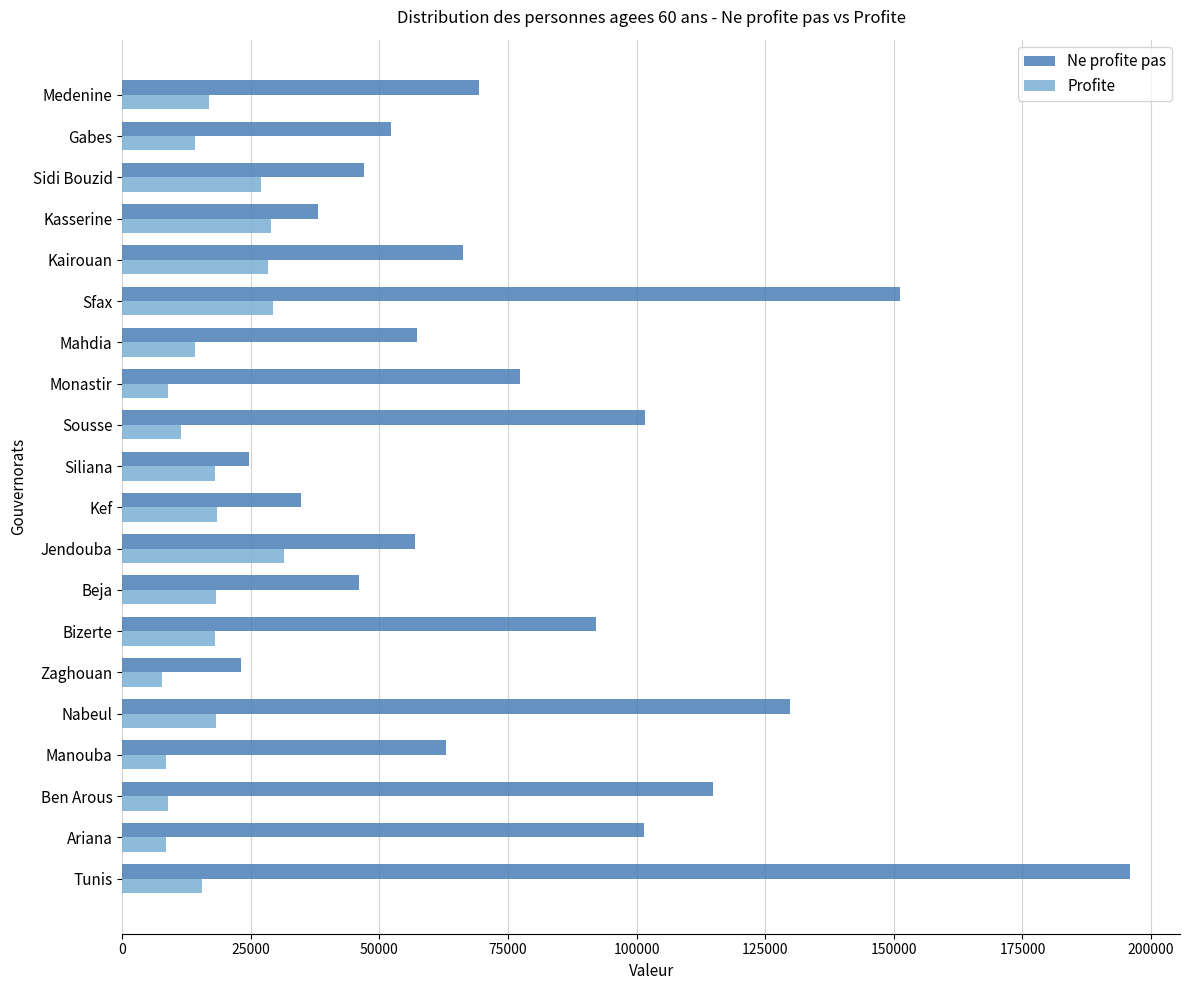

True or false: Ne profite pas has a value of 32505.6 at Jendouba.

False